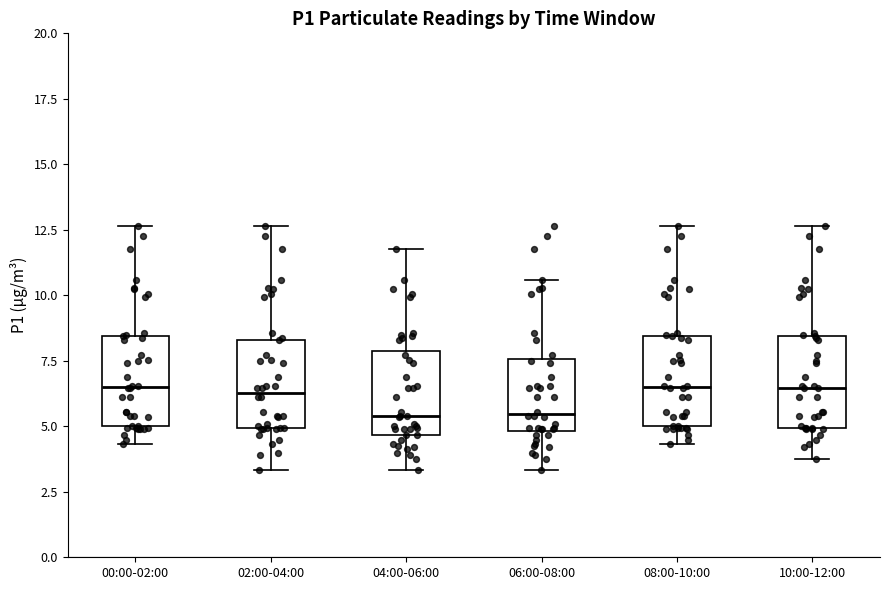

Where does the upper whisker of the box for 02:00-04:00 end on the y-axis? The values are not printed on the chart, so give them approximately, as read against the axis.

12.5